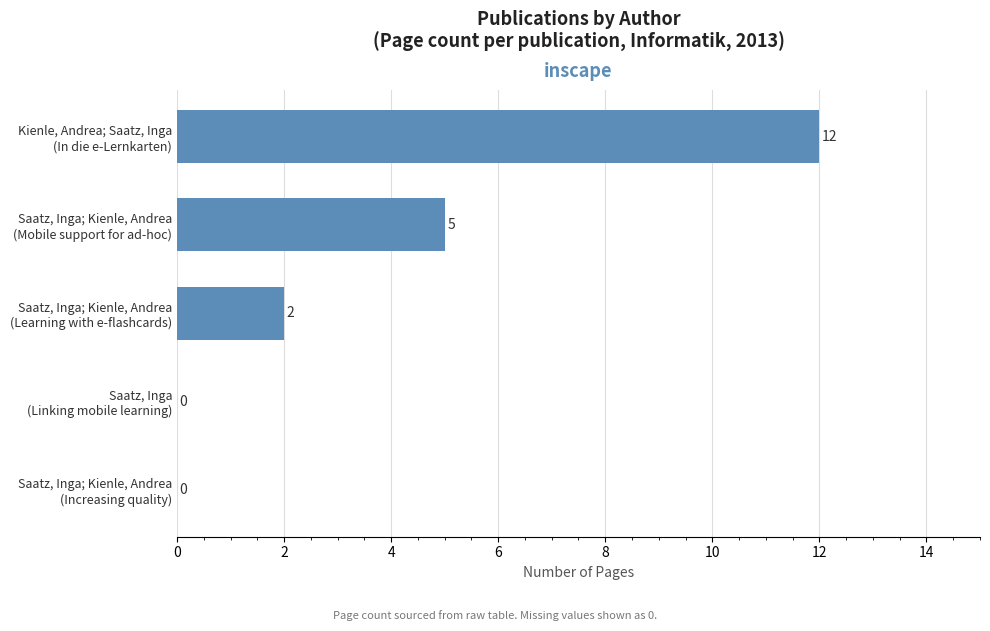

How many distinct data groups are displayed?

1